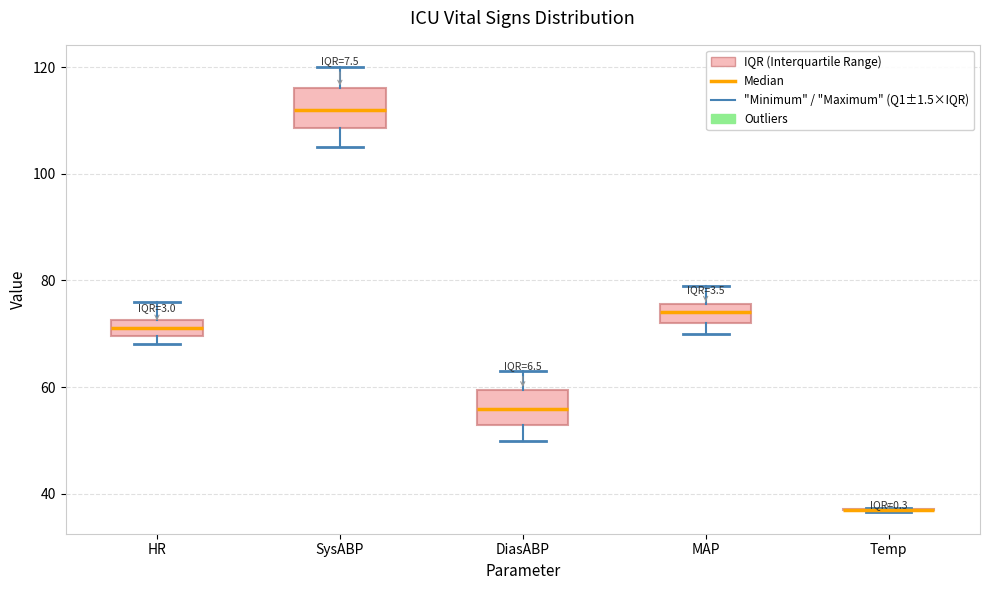

Where is the lower edge of the box for DiasABP on the y-axis? The values are not printed on the chart, so give them approximately, as read against the axis.

54